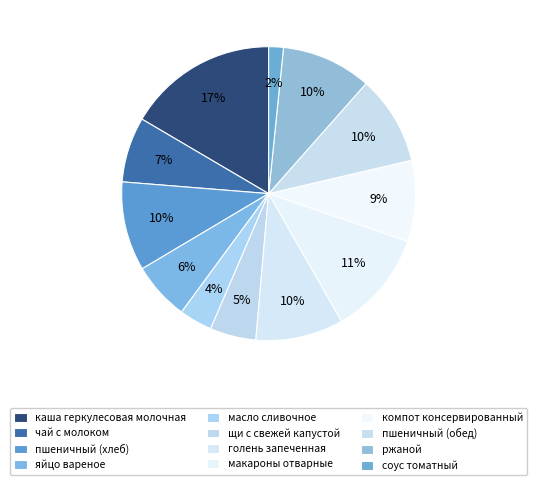

To the nearest percent, what portion does масло сливочное represent?

4%